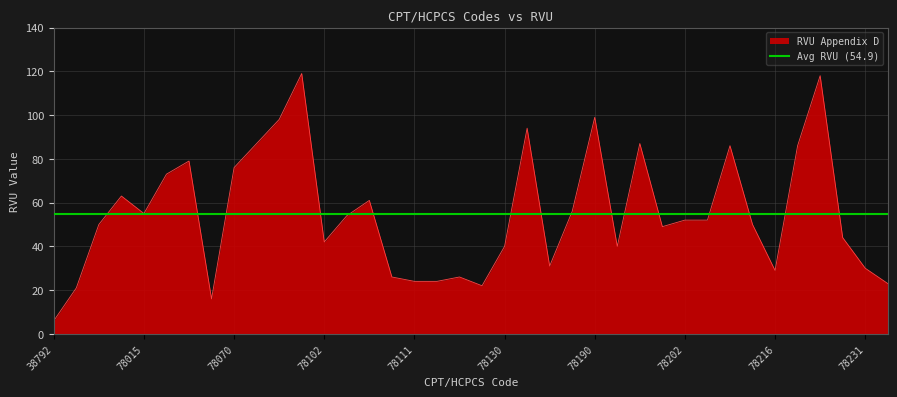

Read the value at 78015, to the nearest 50.

50